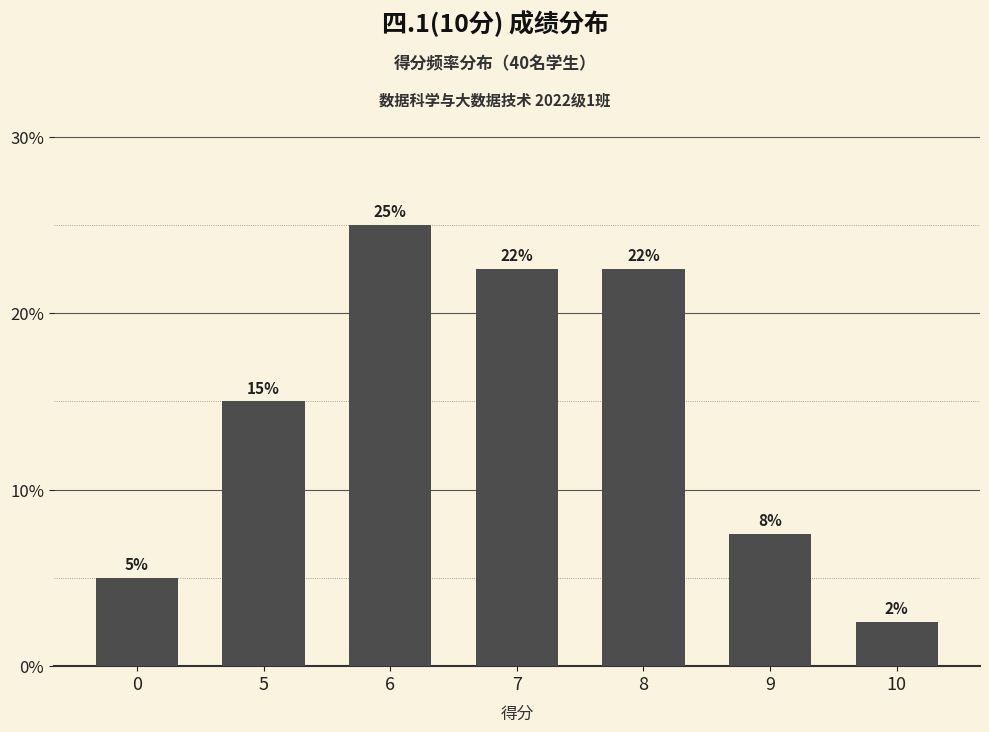

At which label is the value closest to 13?

5